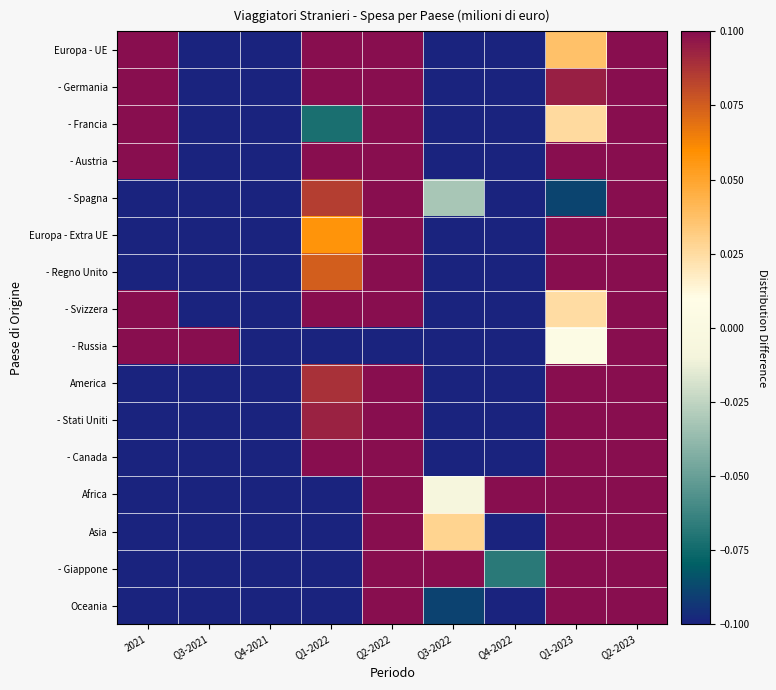

Reading left to right, transcribe all the data shown in this chart.

Europa - UE: 2021=0.1	Q3-2021=-0.1	Q4-2021=-0.1	Q1-2022=0.1	Q2-2022=0.1	Q3-2022=-0.1	Q4-2022=-0.1	Q1-2023=0.0	Q2-2023=0.1
- Germania: 2021=0.1	Q3-2021=-0.1	Q4-2021=-0.1	Q1-2022=0.1	Q2-2022=0.1	Q3-2022=-0.1	Q4-2022=-0.1	Q1-2023=0.1	Q2-2023=0.1
- Francia: 2021=0.1	Q3-2021=-0.1	Q4-2021=-0.1	Q1-2022=-0.1	Q2-2022=0.1	Q3-2022=-0.1	Q4-2022=-0.1	Q1-2023=0.0	Q2-2023=0.1
- Austria: 2021=0.1	Q3-2021=-0.1	Q4-2021=-0.1	Q1-2022=0.1	Q2-2022=0.1	Q3-2022=-0.1	Q4-2022=-0.1	Q1-2023=0.1	Q2-2023=0.1
- Spagna: 2021=-0.1	Q3-2021=-0.1	Q4-2021=-0.1	Q1-2022=0.1	Q2-2022=0.1	Q3-2022=-0.0	Q4-2022=-0.1	Q1-2023=-0.1	Q2-2023=0.1
Europa - Extra UE: 2021=-0.1	Q3-2021=-0.1	Q4-2021=-0.1	Q1-2022=0.1	Q2-2022=0.1	Q3-2022=-0.1	Q4-2022=-0.1	Q1-2023=0.1	Q2-2023=0.1
- Regno Unito: 2021=-0.1	Q3-2021=-0.1	Q4-2021=-0.1	Q1-2022=0.1	Q2-2022=0.1	Q3-2022=-0.1	Q4-2022=-0.1	Q1-2023=0.1	Q2-2023=0.1
- Svizzera: 2021=0.1	Q3-2021=-0.1	Q4-2021=-0.1	Q1-2022=0.1	Q2-2022=0.1	Q3-2022=-0.1	Q4-2022=-0.1	Q1-2023=0.0	Q2-2023=0.1
- Russia: 2021=0.1	Q3-2021=0.1	Q4-2021=-0.1	Q1-2022=-0.1	Q2-2022=-0.1	Q3-2022=-0.1	Q4-2022=-0.1	Q1-2023=0.0	Q2-2023=0.1
America: 2021=-0.1	Q3-2021=-0.1	Q4-2021=-0.1	Q1-2022=0.1	Q2-2022=0.1	Q3-2022=-0.1	Q4-2022=-0.1	Q1-2023=0.1	Q2-2023=0.1
- Stati Uniti: 2021=-0.1	Q3-2021=-0.1	Q4-2021=-0.1	Q1-2022=0.1	Q2-2022=0.1	Q3-2022=-0.1	Q4-2022=-0.1	Q1-2023=0.1	Q2-2023=0.1
- Canada: 2021=-0.1	Q3-2021=-0.1	Q4-2021=-0.1	Q1-2022=0.1	Q2-2022=0.1	Q3-2022=-0.1	Q4-2022=-0.1	Q1-2023=0.1	Q2-2023=0.1
Africa: 2021=-0.1	Q3-2021=-0.1	Q4-2021=-0.1	Q1-2022=-0.1	Q2-2022=0.1	Q3-2022=-0.0	Q4-2022=0.1	Q1-2023=0.1	Q2-2023=0.1
Asia: 2021=-0.1	Q3-2021=-0.1	Q4-2021=-0.1	Q1-2022=-0.1	Q2-2022=0.1	Q3-2022=0.0	Q4-2022=-0.1	Q1-2023=0.1	Q2-2023=0.1
- Giappone: 2021=-0.1	Q3-2021=-0.1	Q4-2021=-0.1	Q1-2022=-0.1	Q2-2022=0.1	Q3-2022=0.1	Q4-2022=-0.1	Q1-2023=0.1	Q2-2023=0.1
Oceania: 2021=-0.1	Q3-2021=-0.1	Q4-2021=-0.1	Q1-2022=-0.1	Q2-2022=0.1	Q3-2022=-0.1	Q4-2022=-0.1	Q1-2023=0.1	Q2-2023=0.1